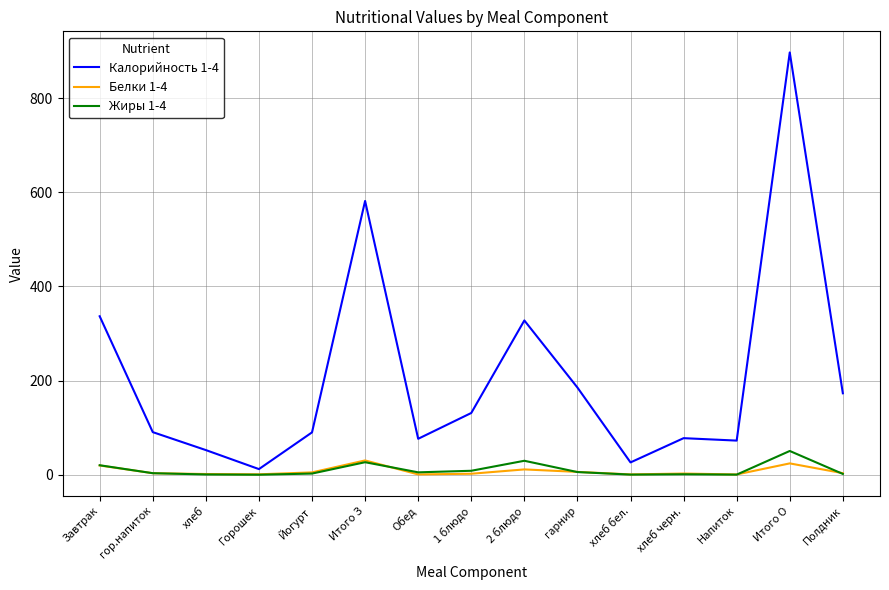

At which category does the chart reach its peak across all series?

Итого О